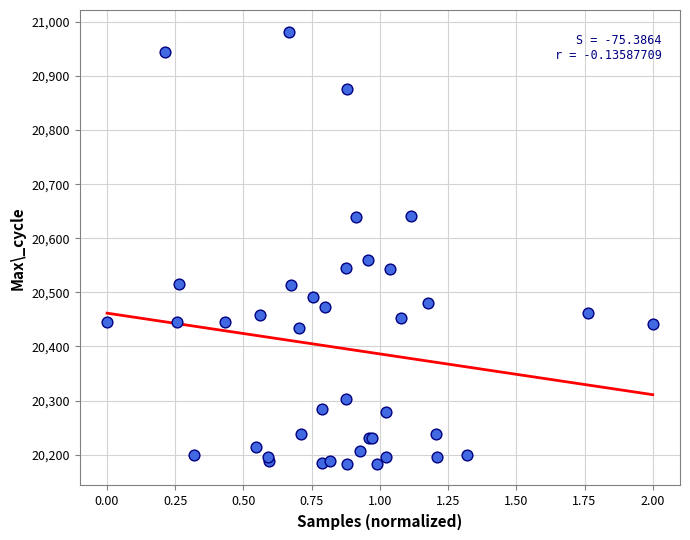

What Y value in the scatter plot is closest to 20582?

20559